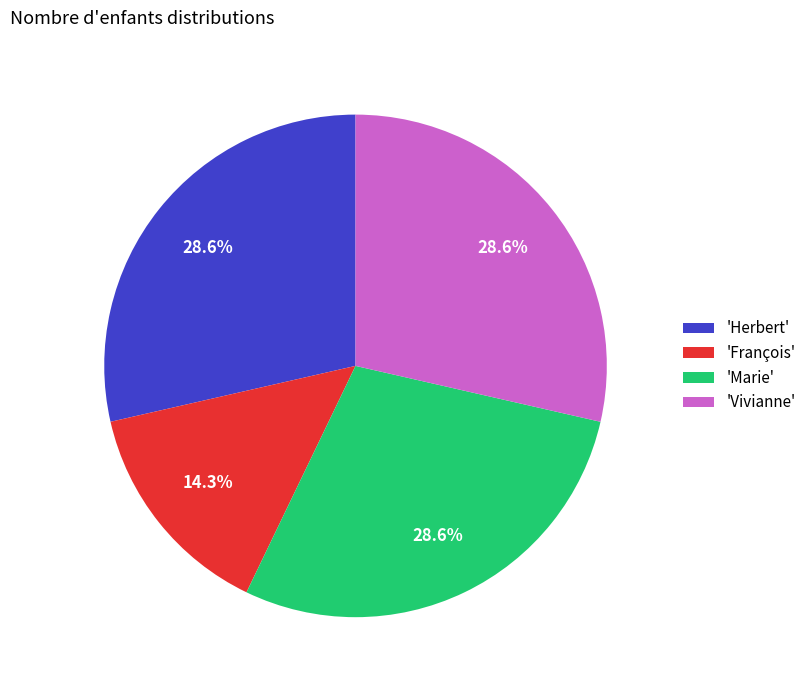

Which slice is the smallest?

'François'